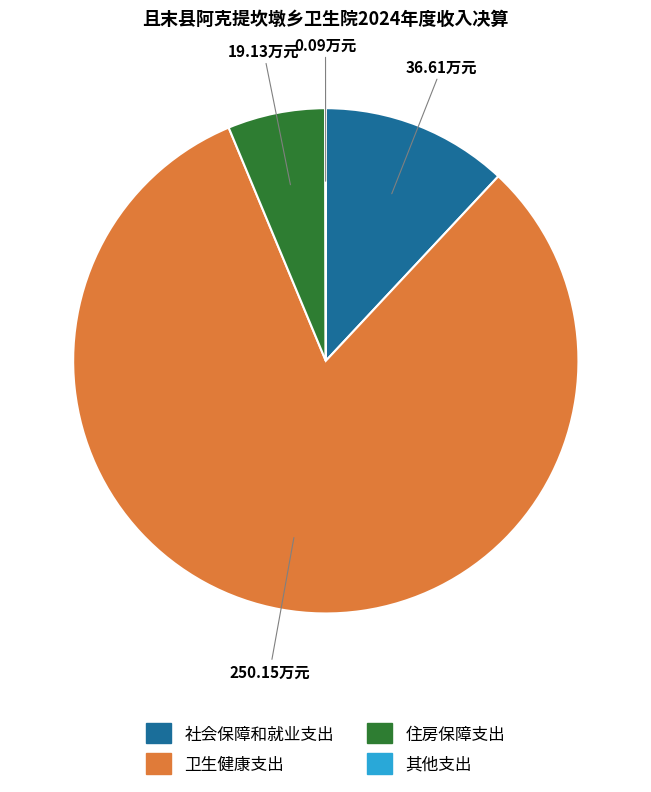

Which slice is the largest?

卫生健康支出